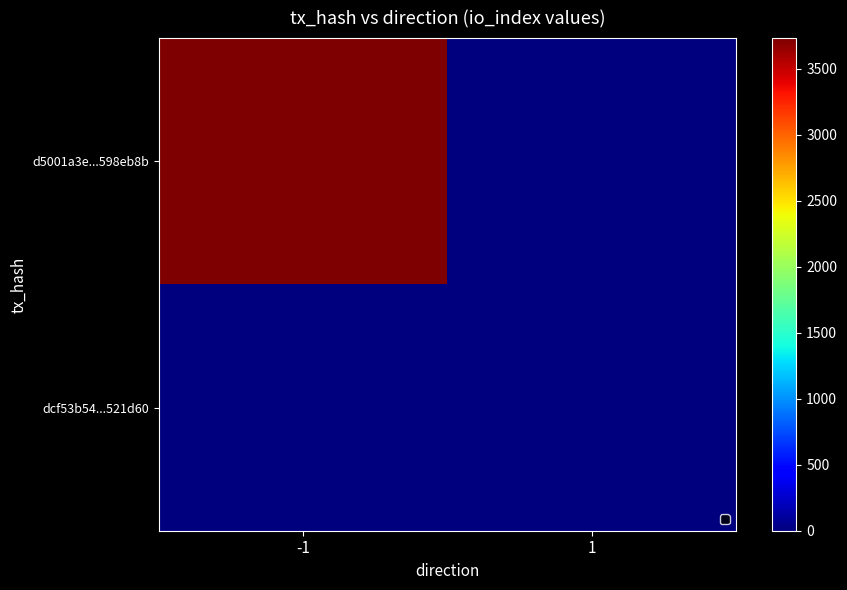

Which series has the largest range (max minus min)?

d5001a3e...598eb8b